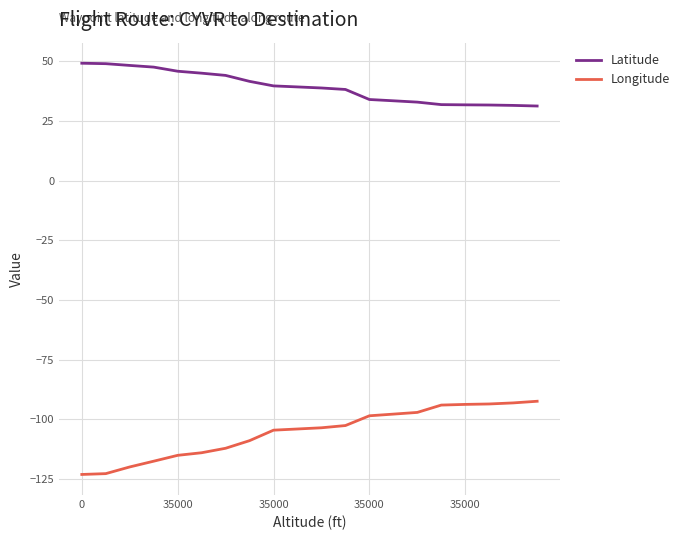

How many lines are shown in the chart?

2